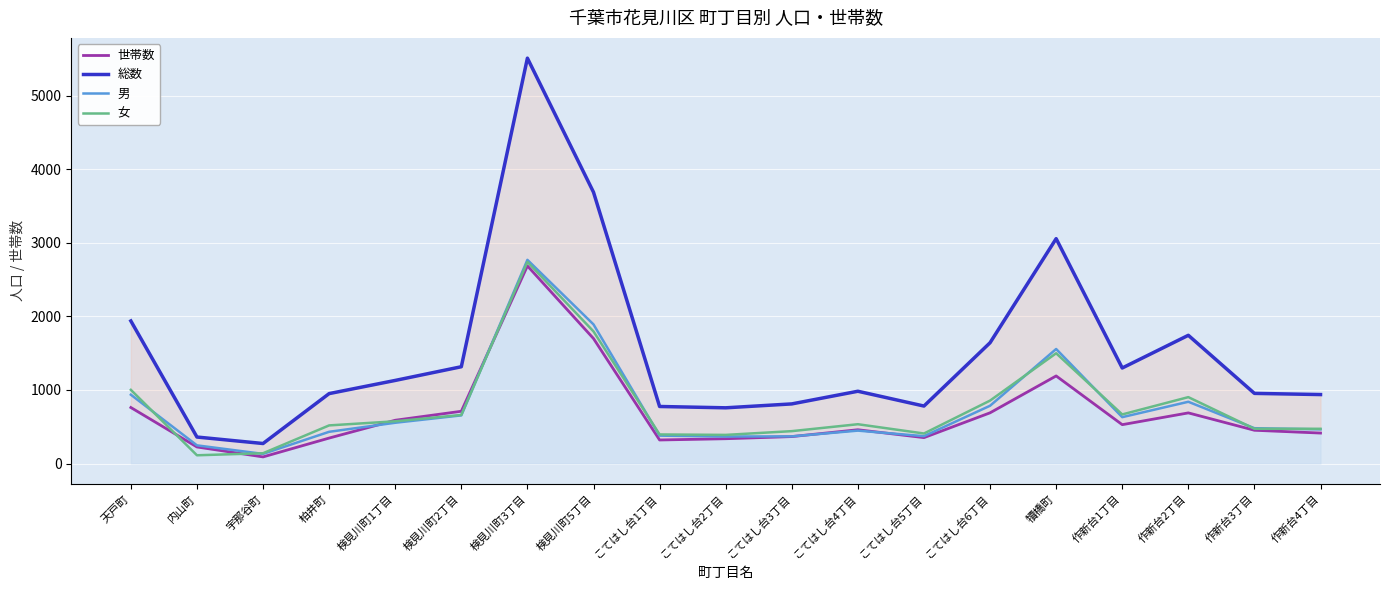

Is this an area chart (filled region under the line)?

No